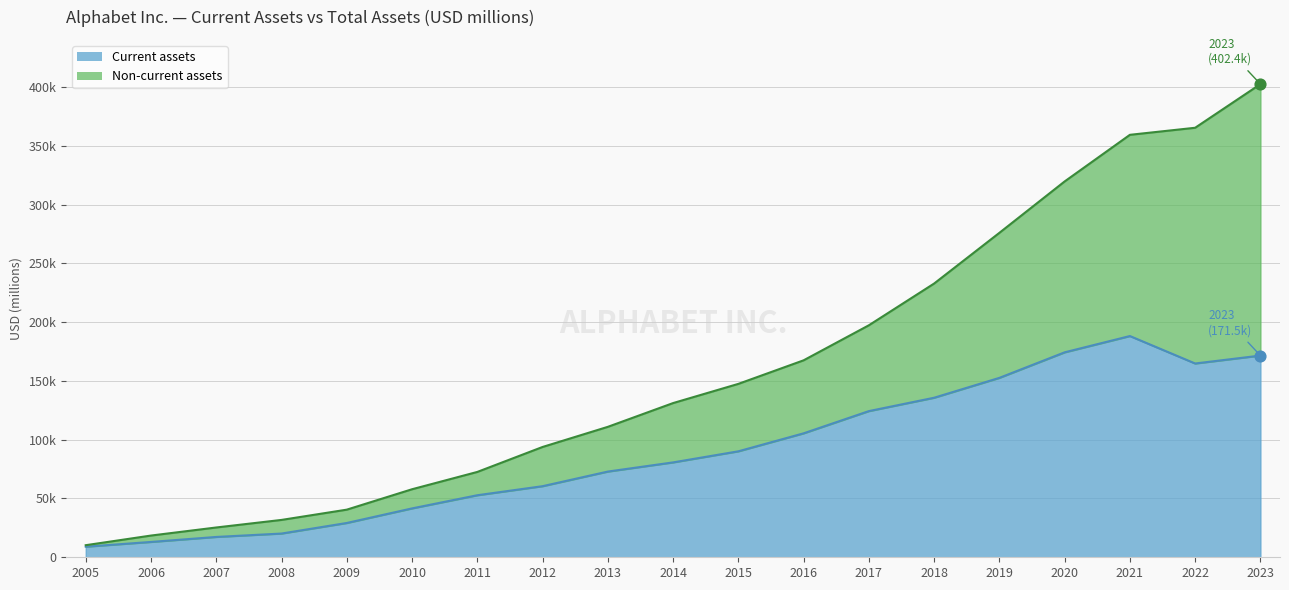

What is the total value across all series at 2010?

99413